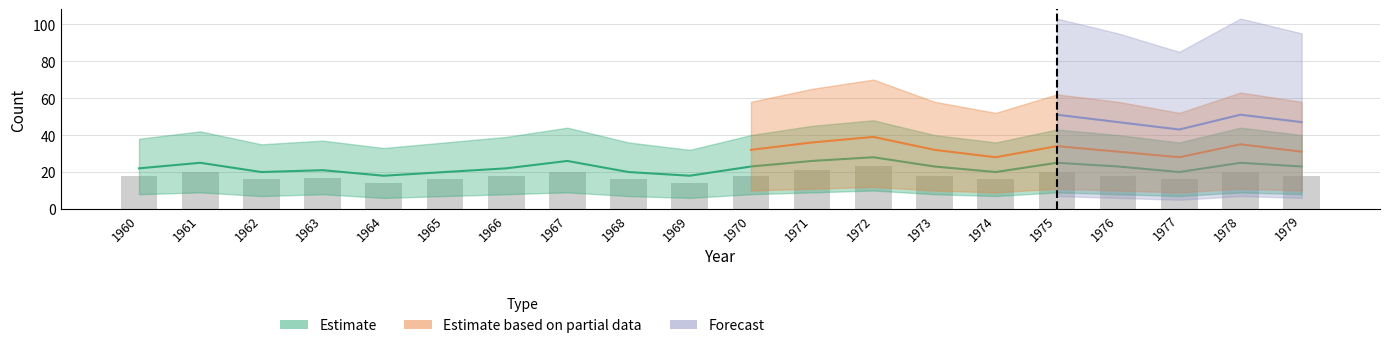

How many data points does each series have?

20